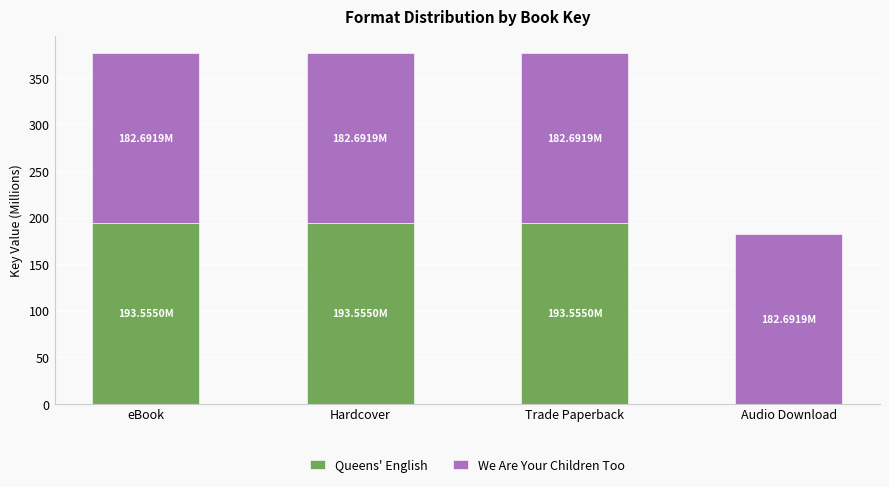

Is it true that Queens' English equals 193.6 at eBook?

True